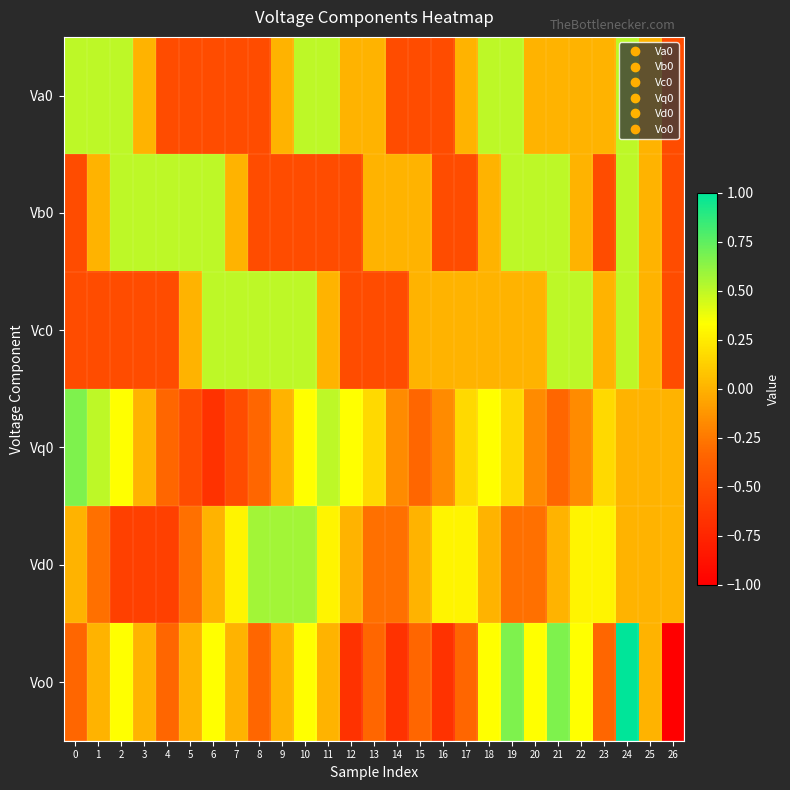

At how many categories does at least one series exceed 0?

23